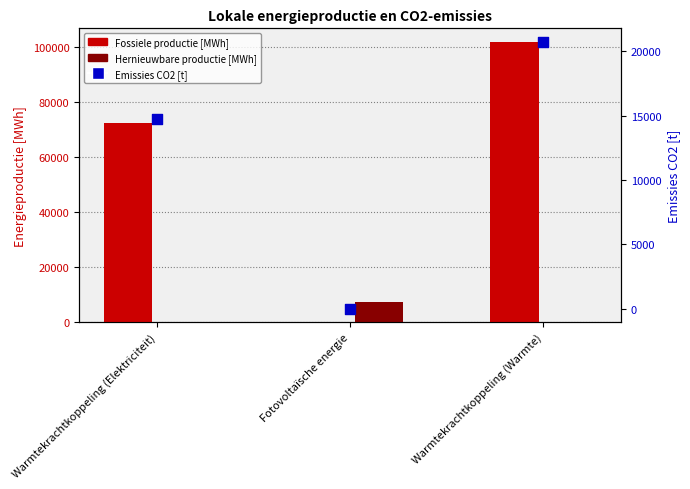

At how many categories does at least one series exceed 79765?

1